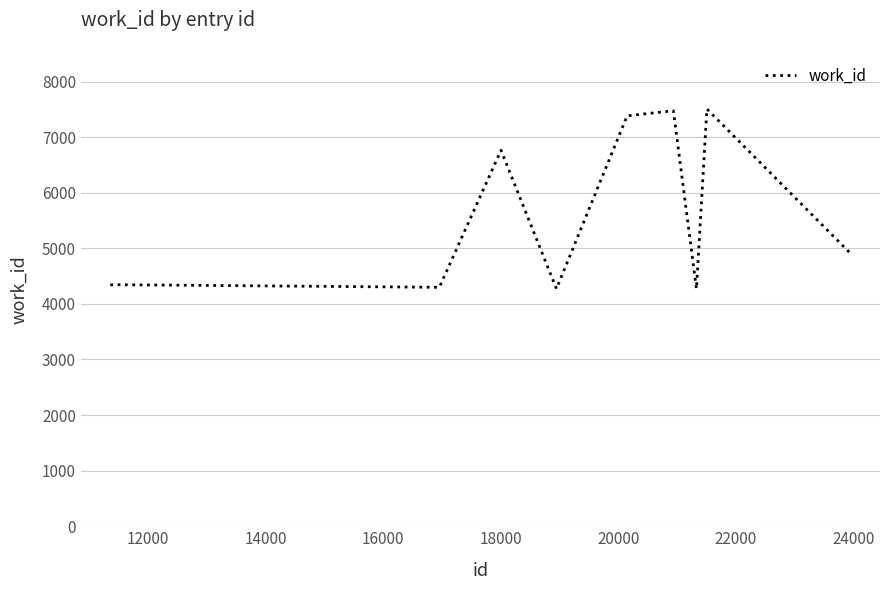

What is the difference between the maximum and second lowest values?

3235